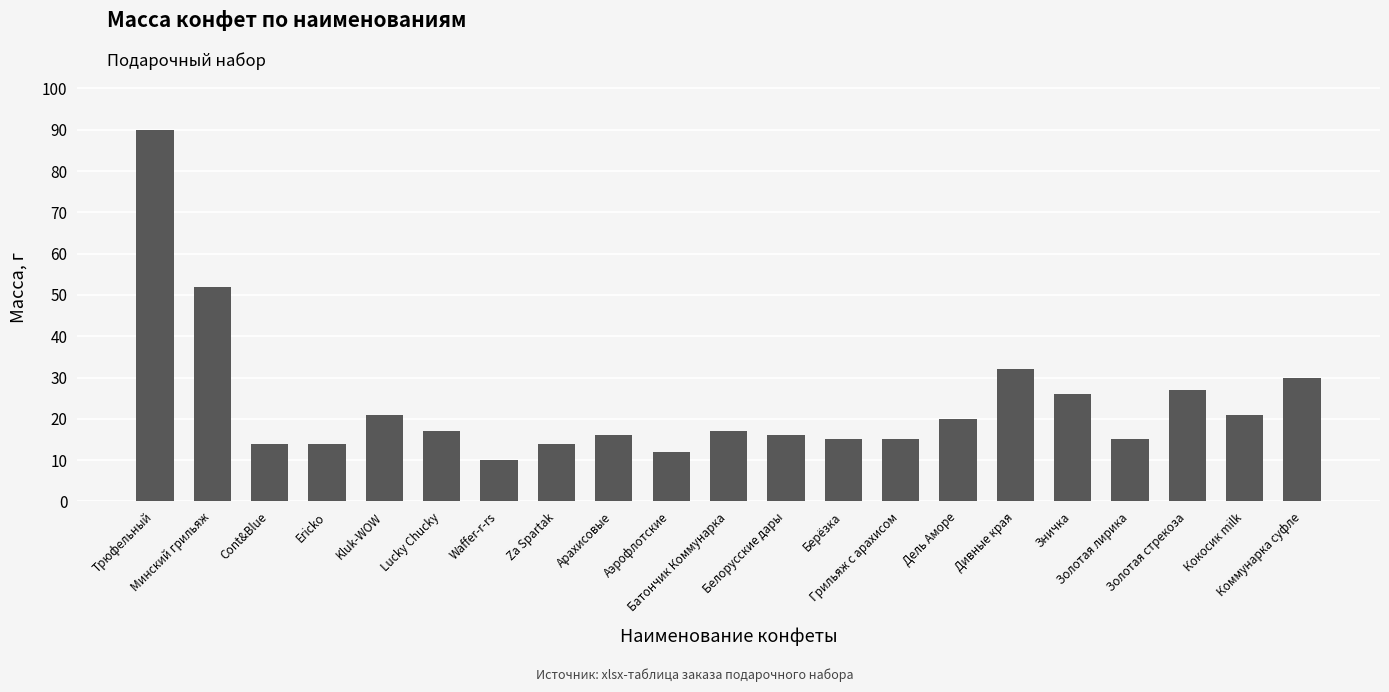

Is it true that the value at Берёзка is 15?

True